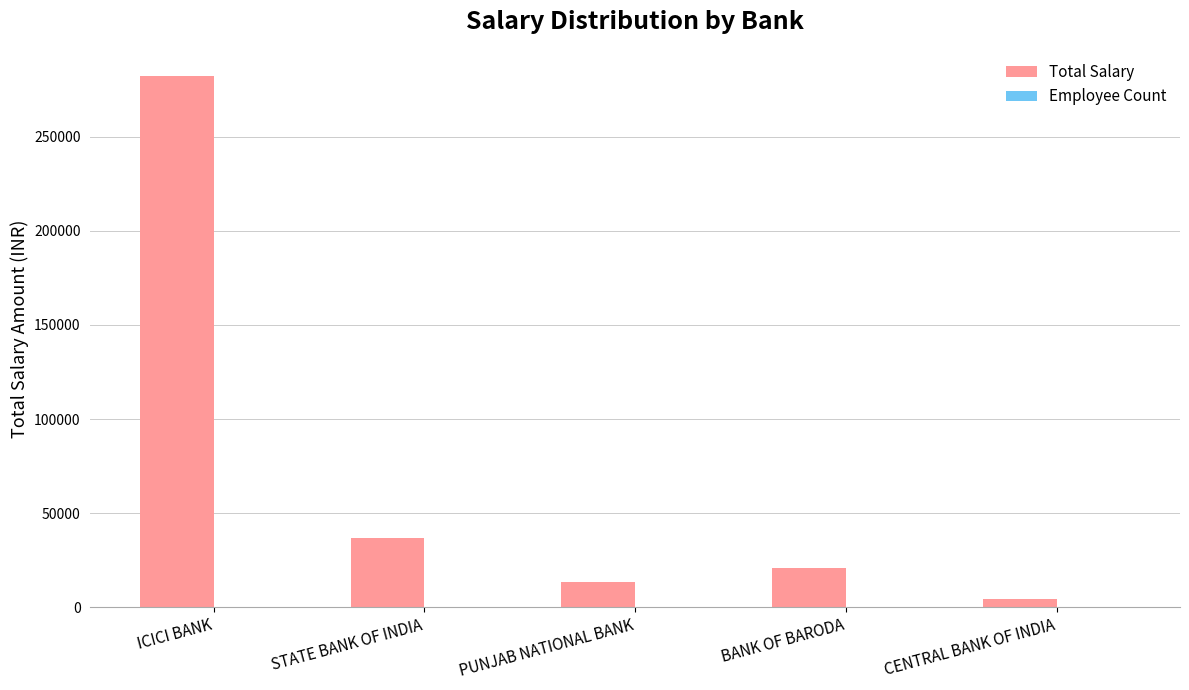

At which label does Total Salary reach its peak?

ICICI BANK